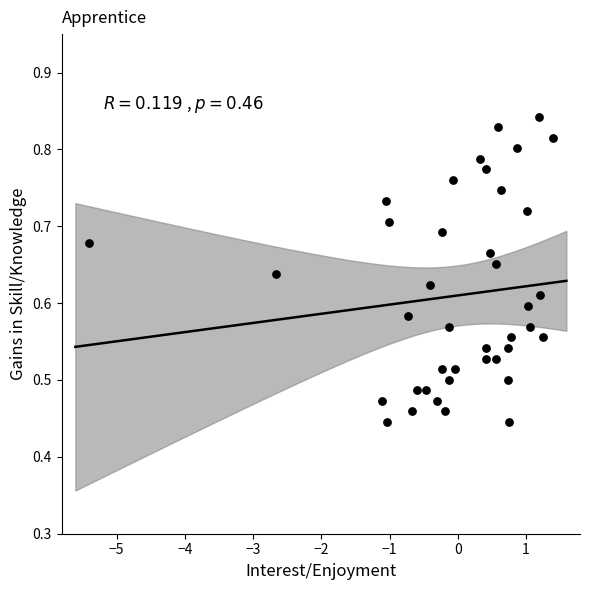

What is the range of X values (max minus min)?

6.8